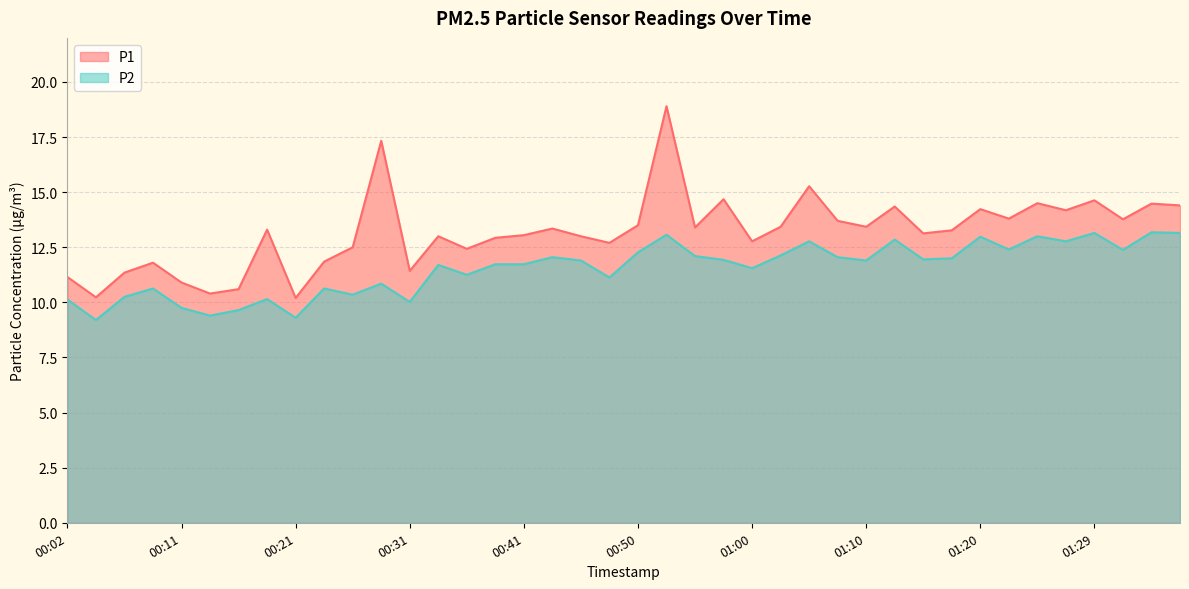

In P1, how many points are higher than both neighbors (excluding endpoints)?

13